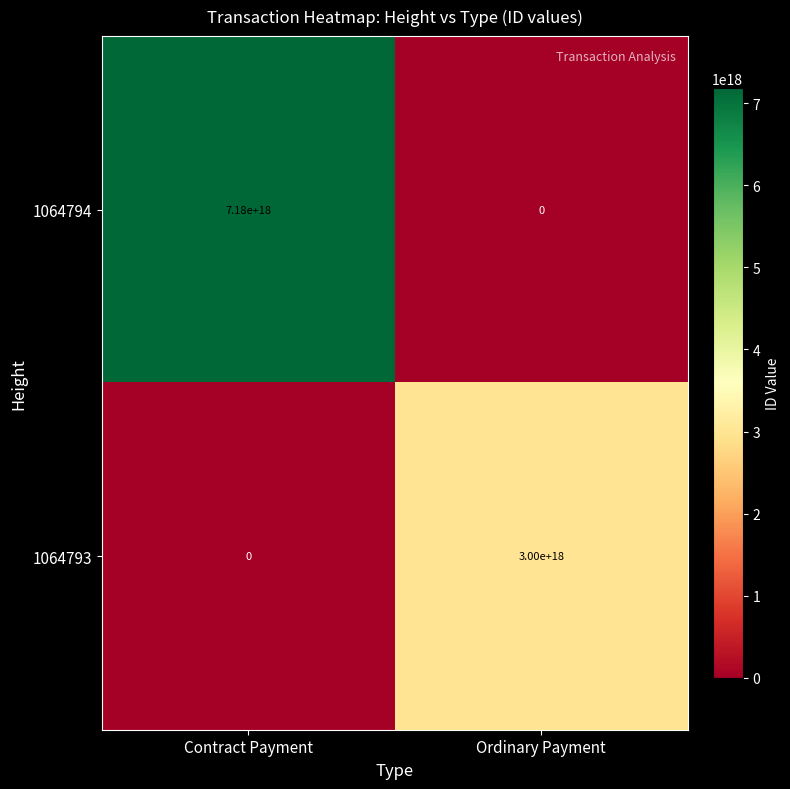

At which label does 1064793 reach its minimum?

Contract Payment